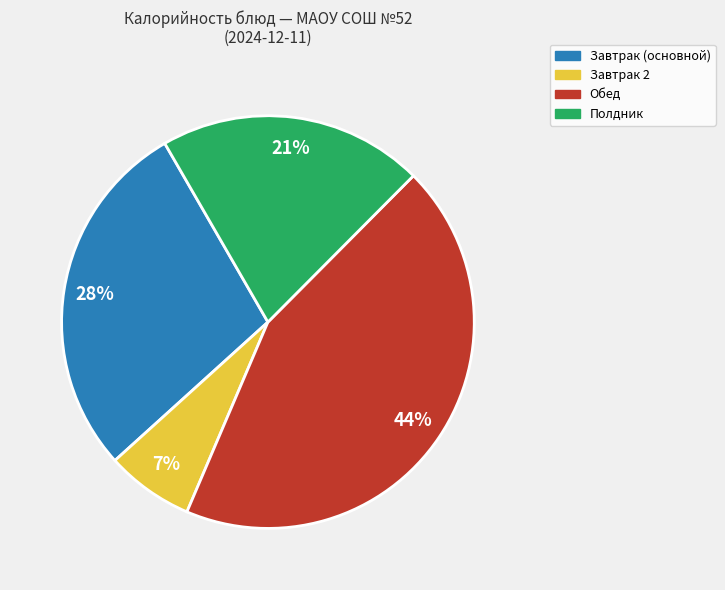

Combined, do Обед and Завтрак (основной) account for over 50%?

Yes